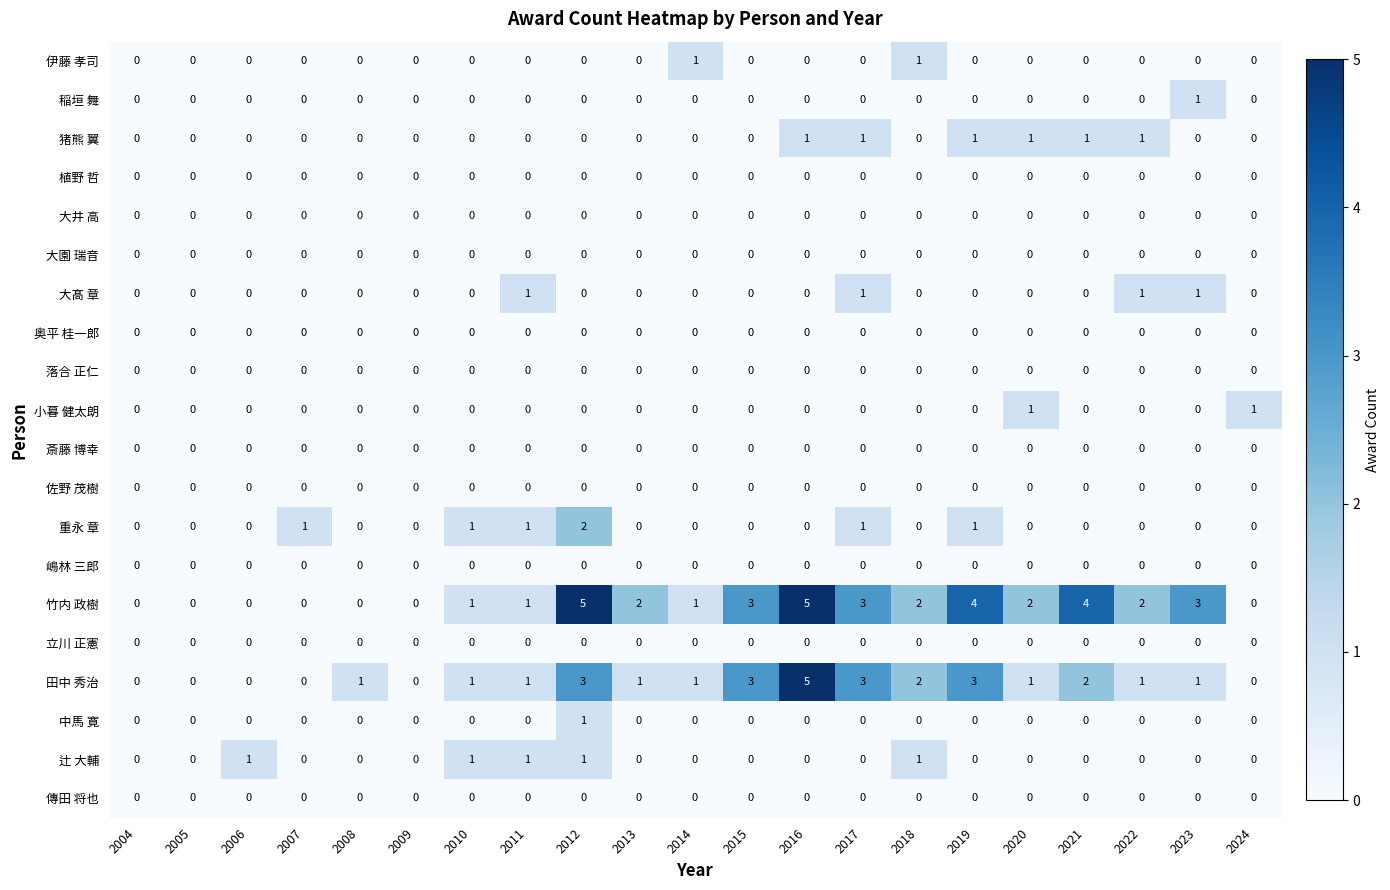

What is the sum of all 大髙 章 values?

4